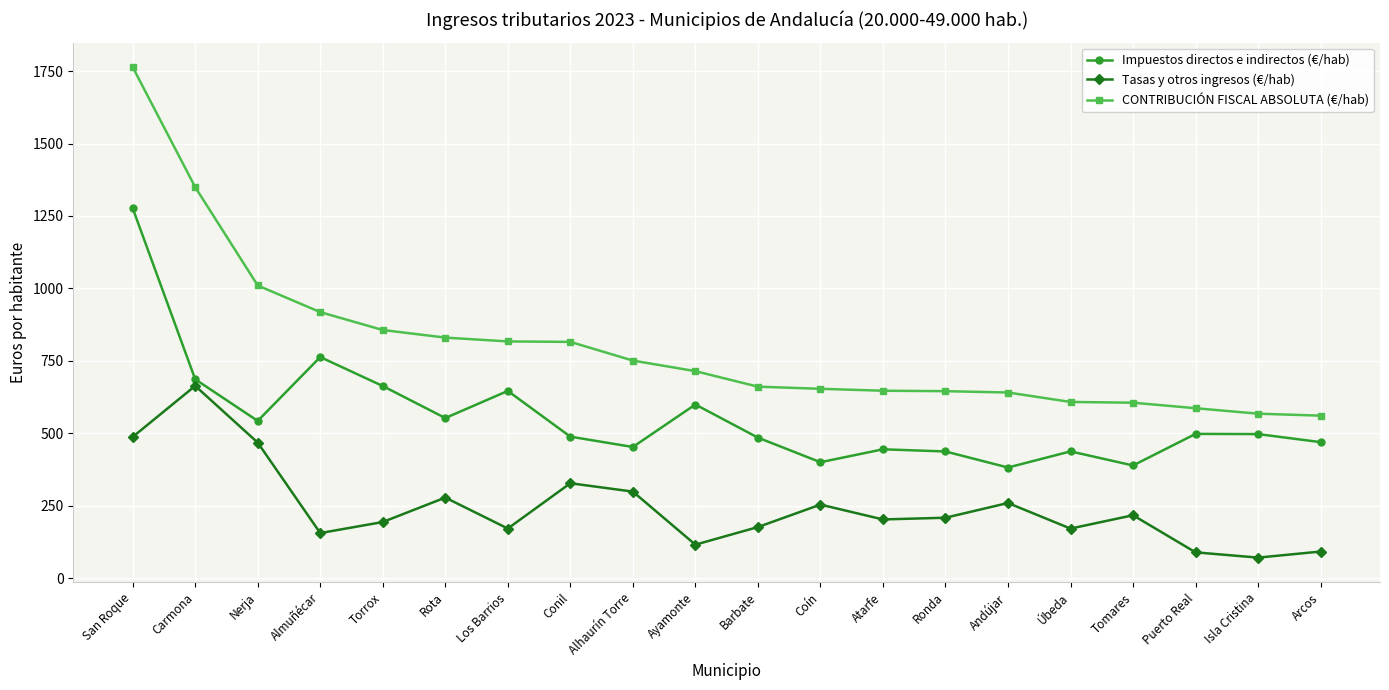

What is the label of the 15th point from the left?

Andújar